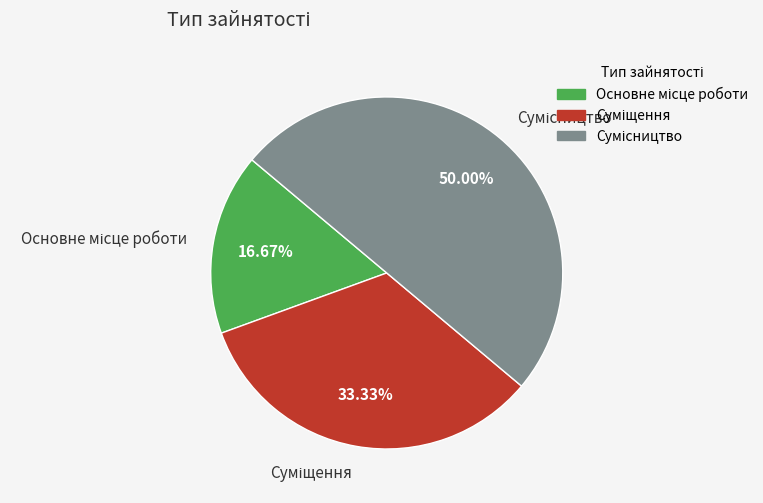

To the nearest percent, what is the average slice percentage?

33%